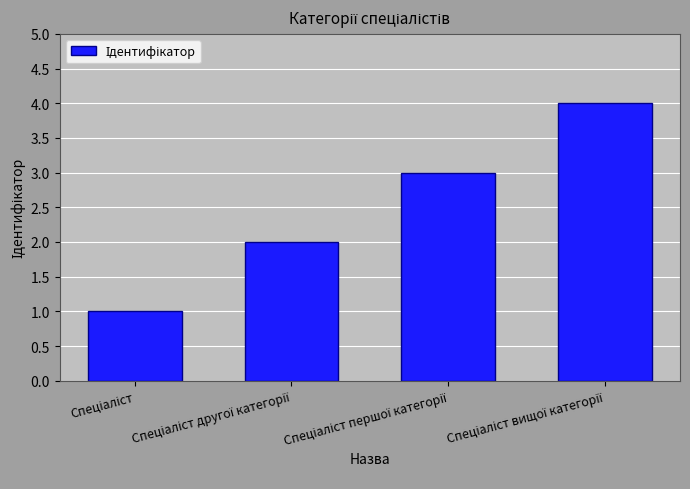

What is the difference between the maximum and minimum values?

3